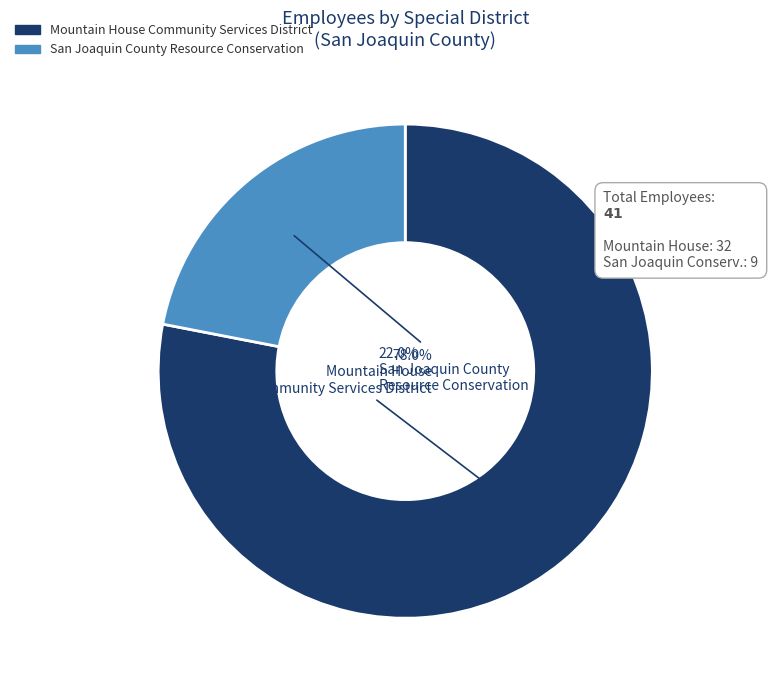

Is the sum of San Joaquin County Resource Conservation and Mountain House Community Services District greater than half?

Yes